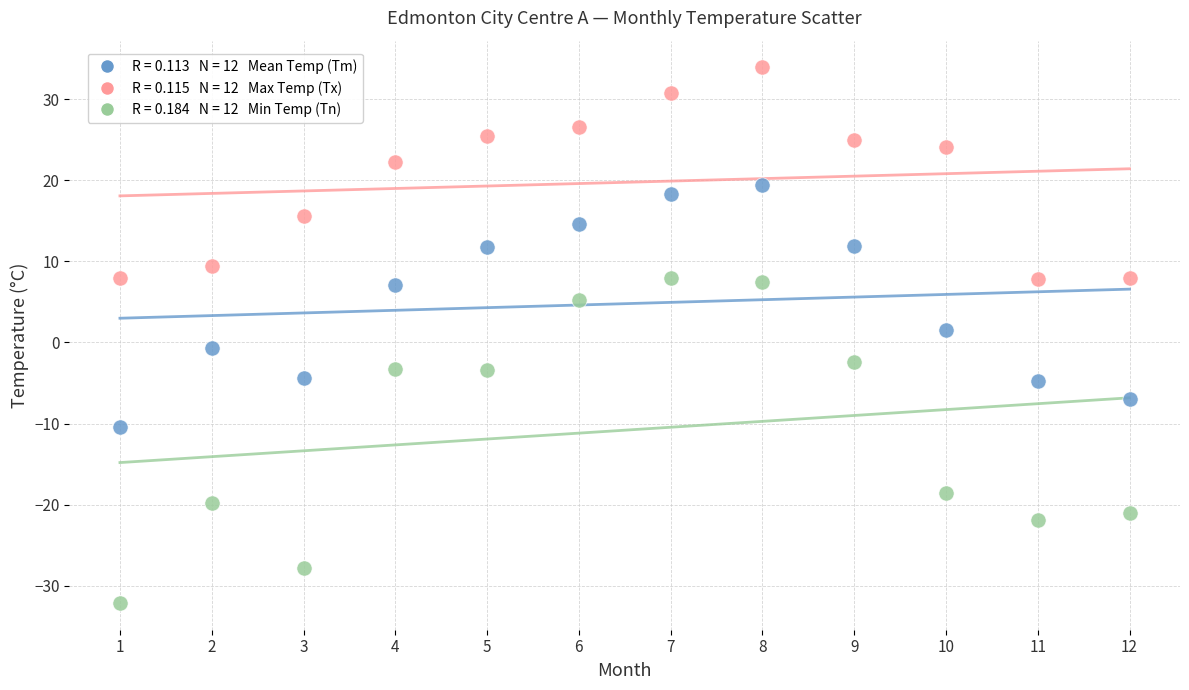

Across all data points, what is the range of Y values (max minus min)?

66.0